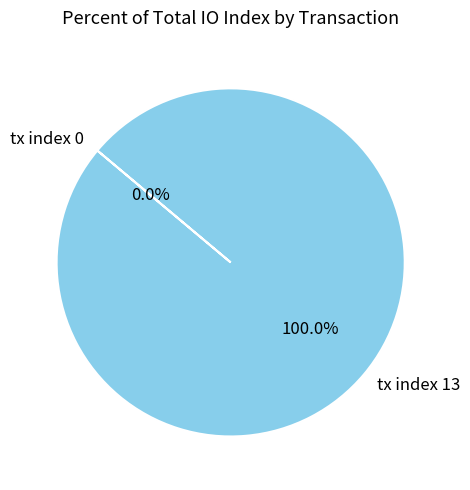

Does tx index 13 account for over 50% of the chart?

Yes